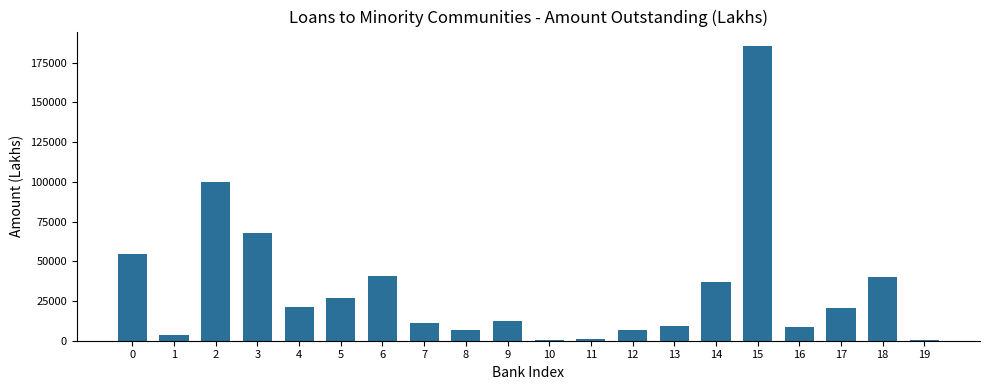

What is the difference between the values at 0 and 6?

13976.0